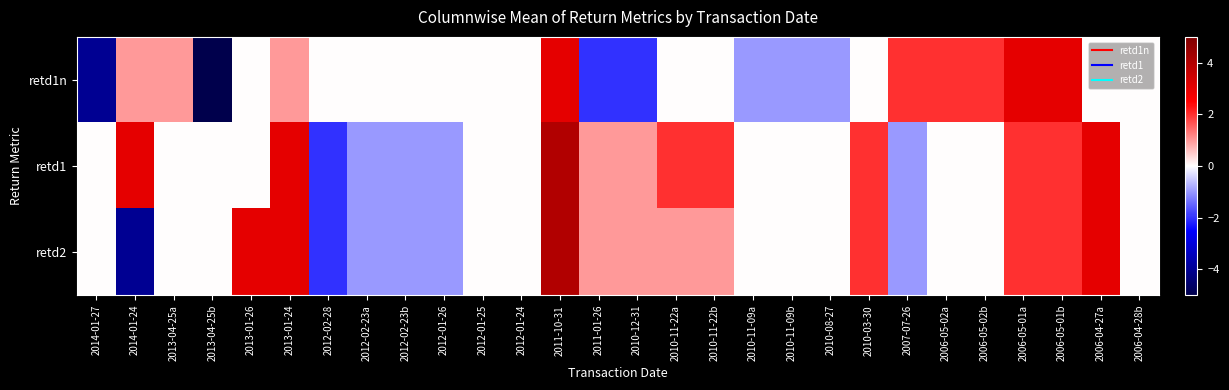

Which category has the lowest value across all series?

2013-04-25b